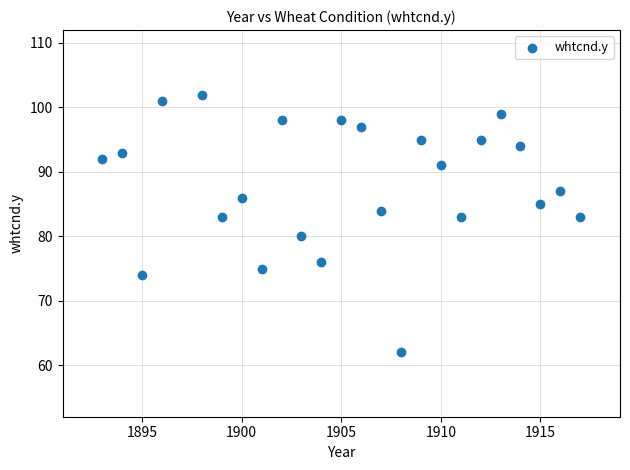

What is the range of X values (max minus min)?

24